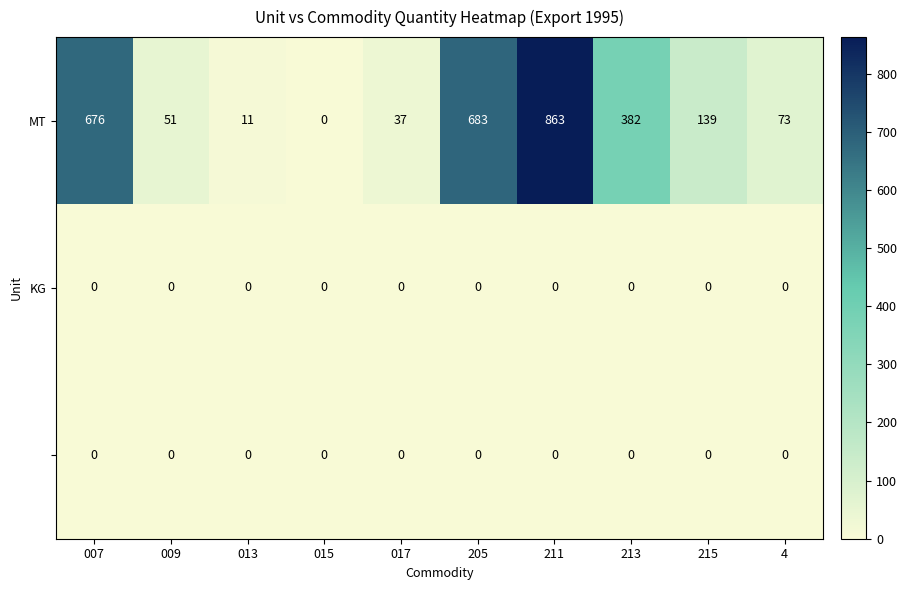

Which category has the highest value across all series?

211